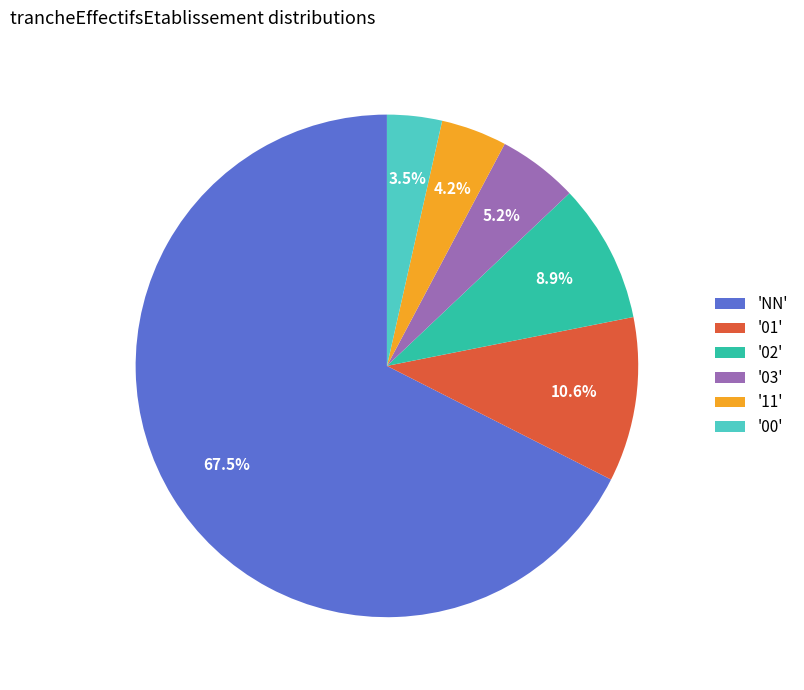

Which slice is the smallest?

'00'